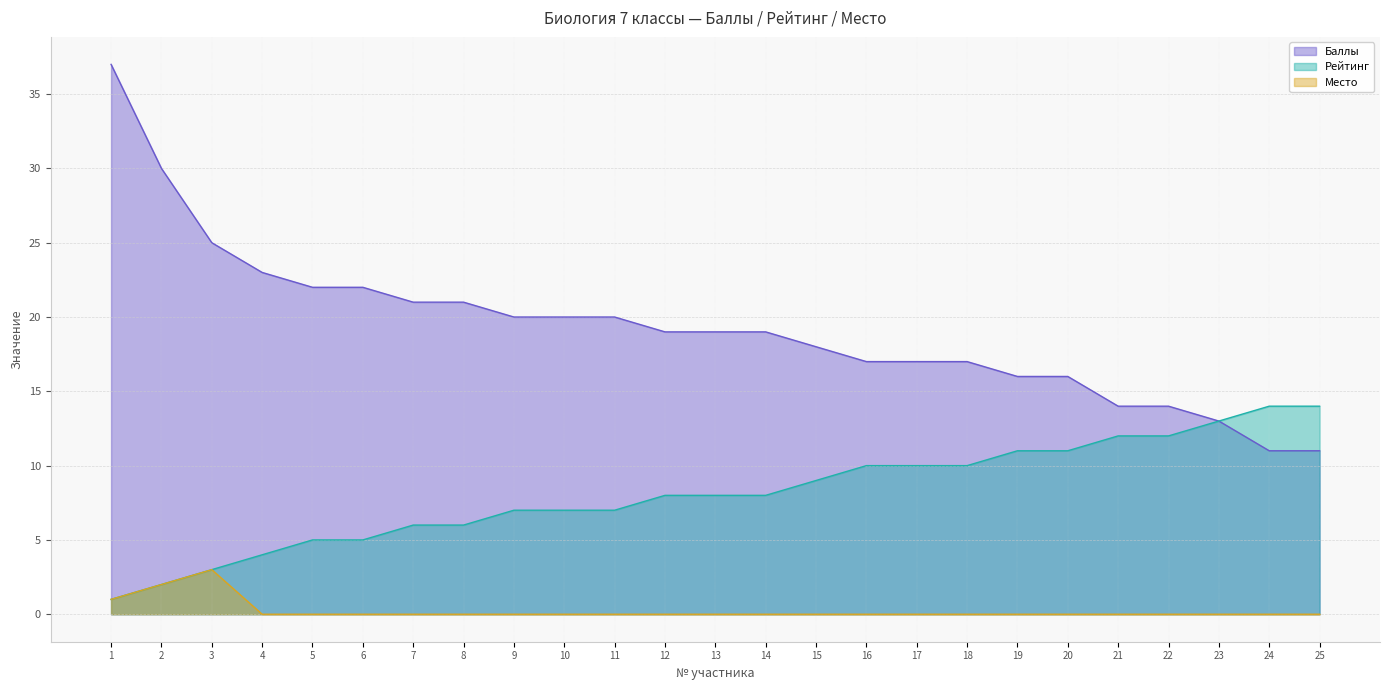

Reading right to left, list all the values displayed in this chart.

Баллы: 11	11	13	14	14	16	16	17	17	17	18	19	19	19	20	20	20	21	21	22	22	23	25	30	37
Рейтинг: 14	14	13	12	12	11	11	10	10	10	9	8	8	8	7	7	7	6	6	5	5	4	3	2	1
Место: 0	0	0	0	0	0	0	0	0	0	0	0	0	0	0	0	0	0	0	0	0	0	3	2	1